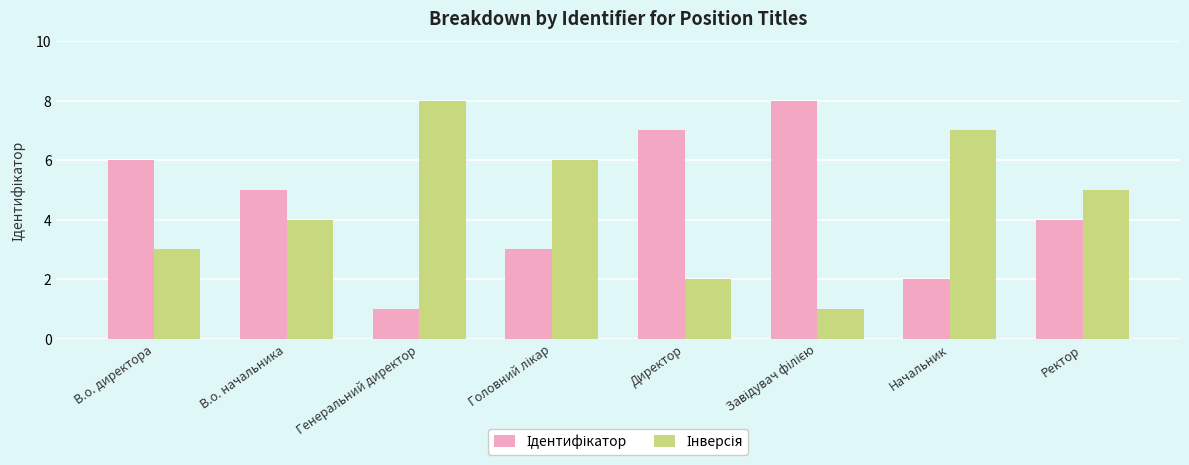

What is the maximum value shown in the chart?

8